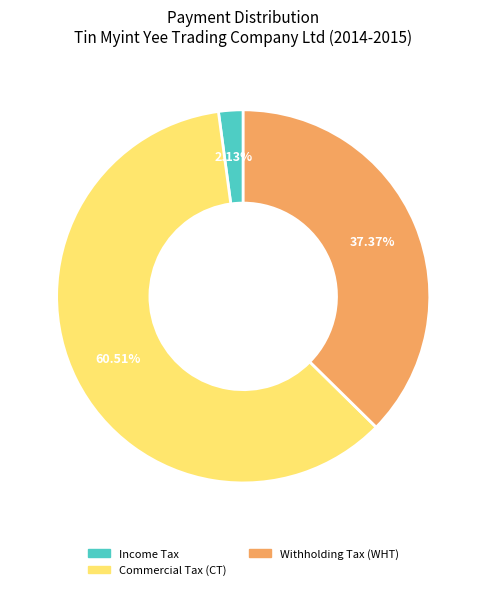

Does any single category account for the majority?

Yes